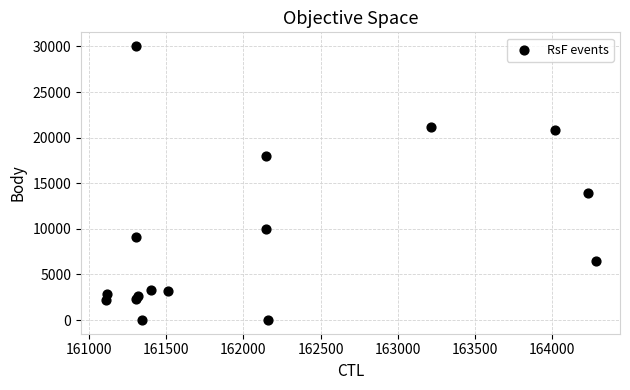

What Y value in the scatter plot is closest to 15023?

13910